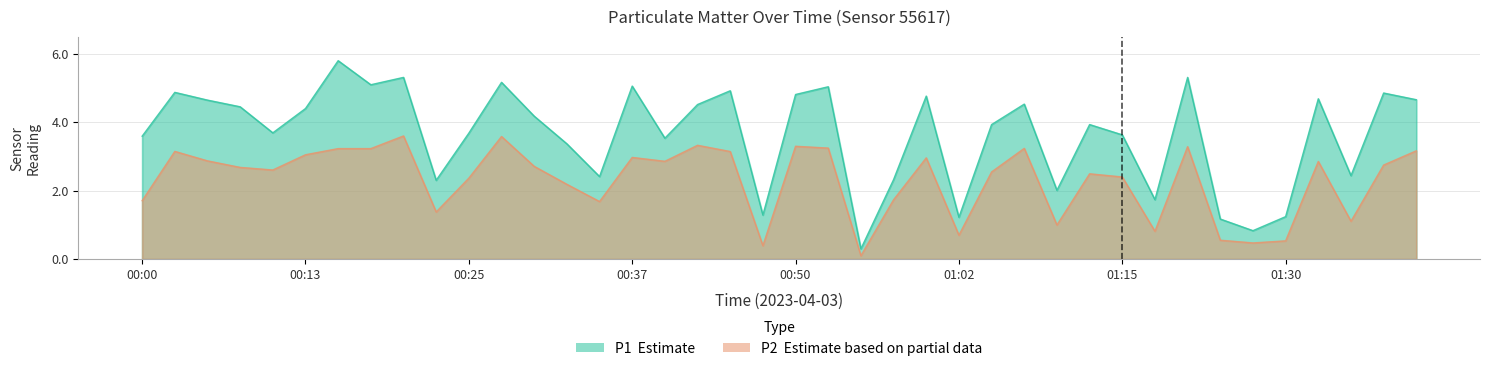

Is it true that P2 equals 1.9 at 00:23?

False